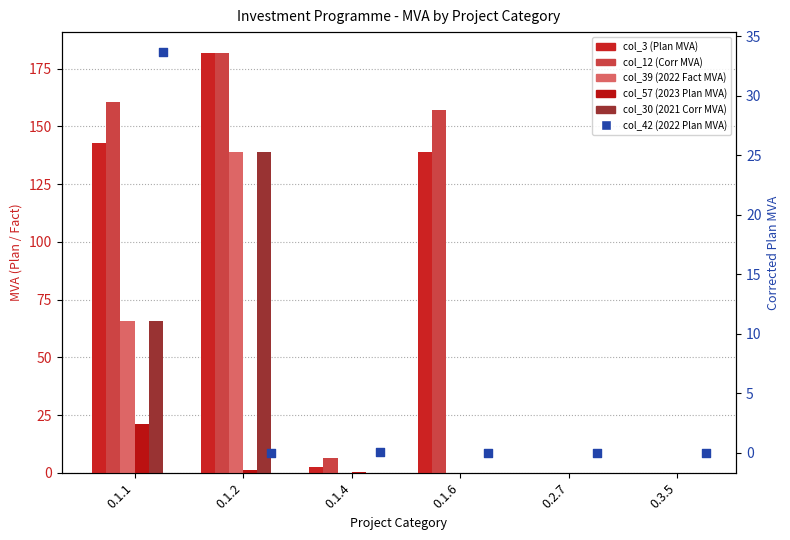

Is the value of col_12 (Corr MVA) at 0.1.2 greater than the value of col_3 (Plan MVA) at 0.1.1?

Yes